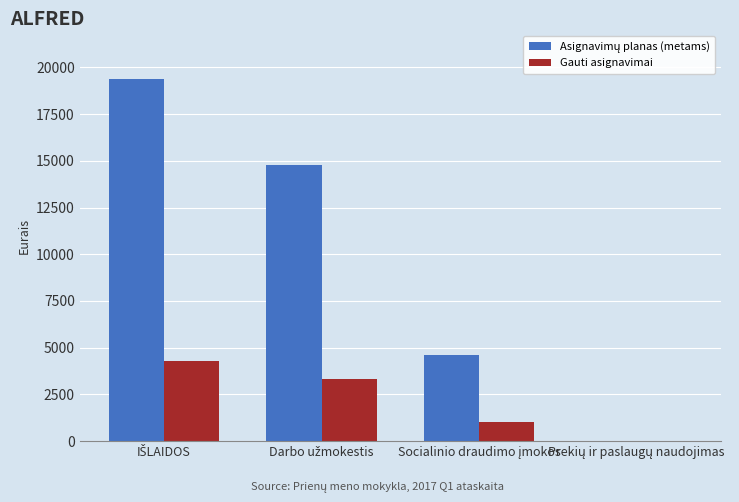

What is the highest value of the Gauti asignavimai series?

4300